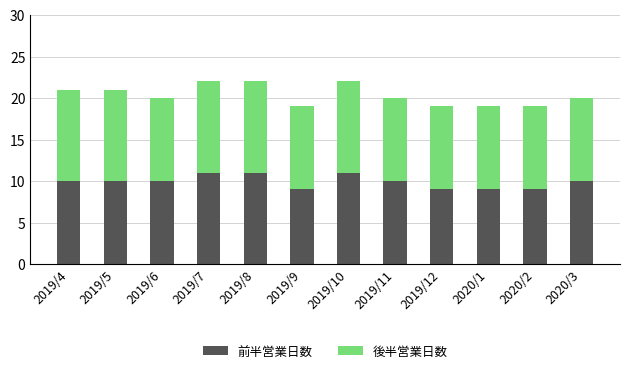

What is the sum of the 前半営業日数 values at 2020/3 and 2019/6?

20